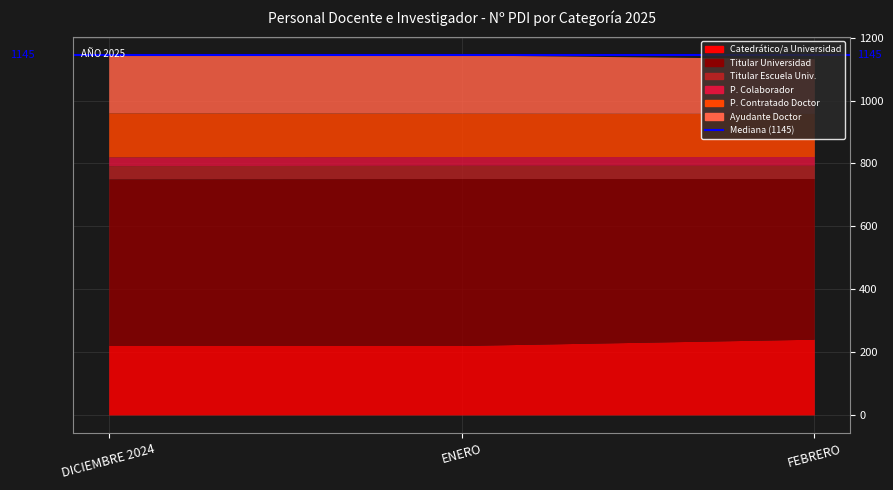

Does the chart display data point markers on the line(s)?

No